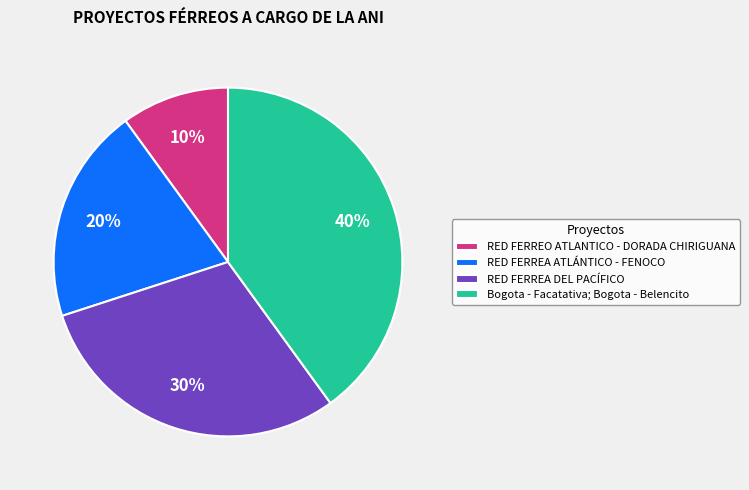

What percentage is the RED FERREO ATLANTICO - DORADA CHIRIGUANA slice, to the nearest percent?

10%